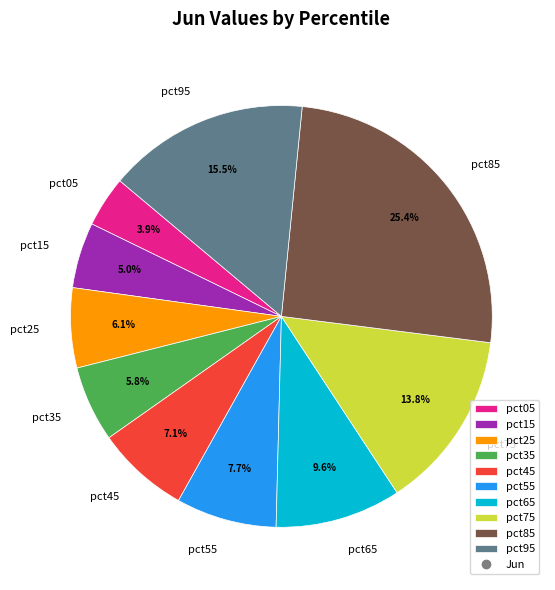

How many slices are in this pie chart?

10